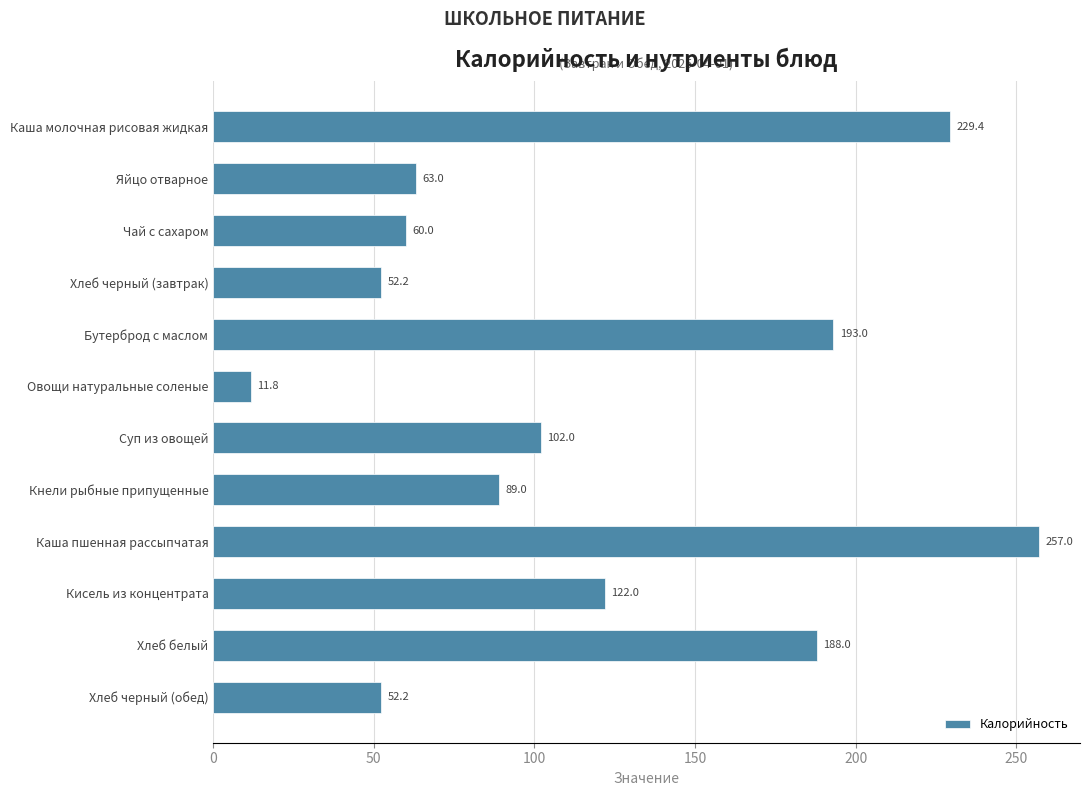

What is the approximate value at Хлеб черный (завтрак)?

52.2